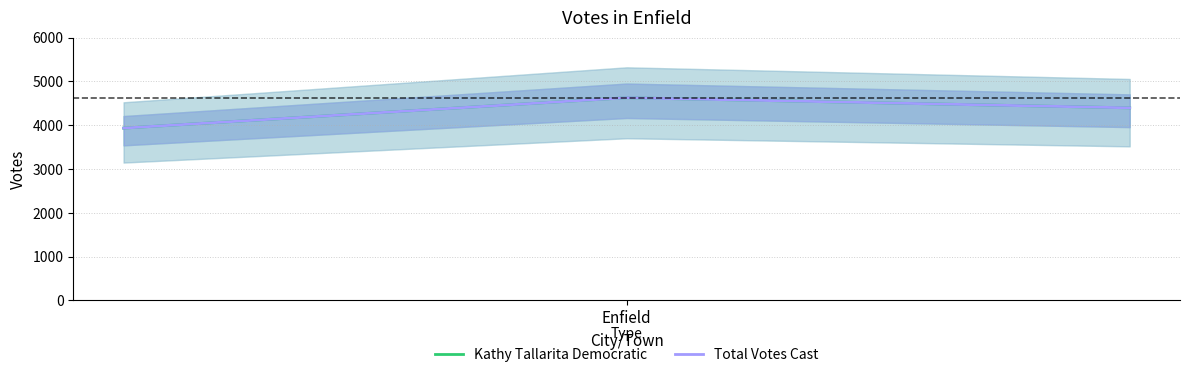

What is the value of the Total Votes Cast point at the 3rd from the left?

4394.7